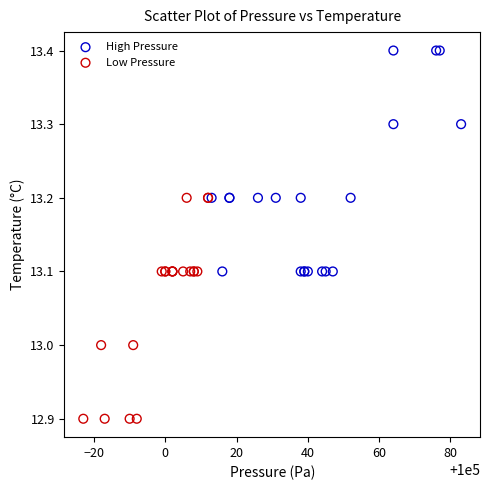

Which series reaches the minimum Y coordinate?

Low Pressure